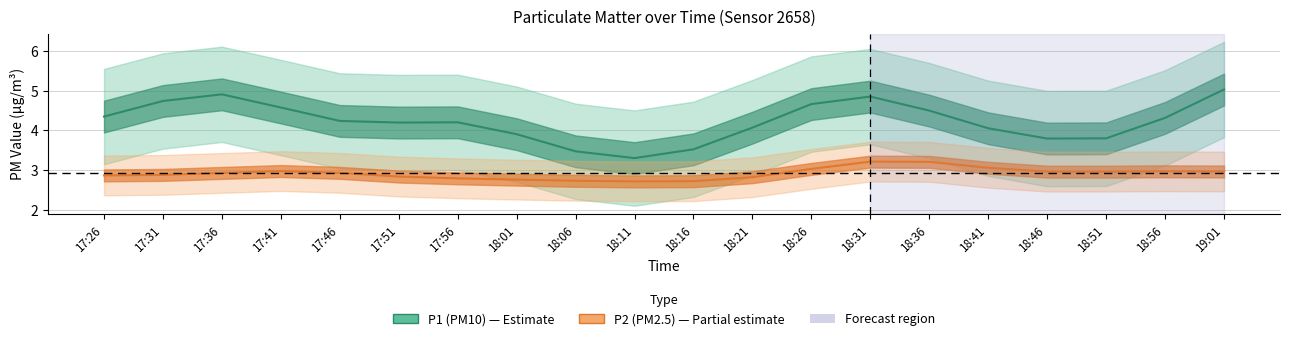

Between 18:46 and 18:31, which is larger?

18:31